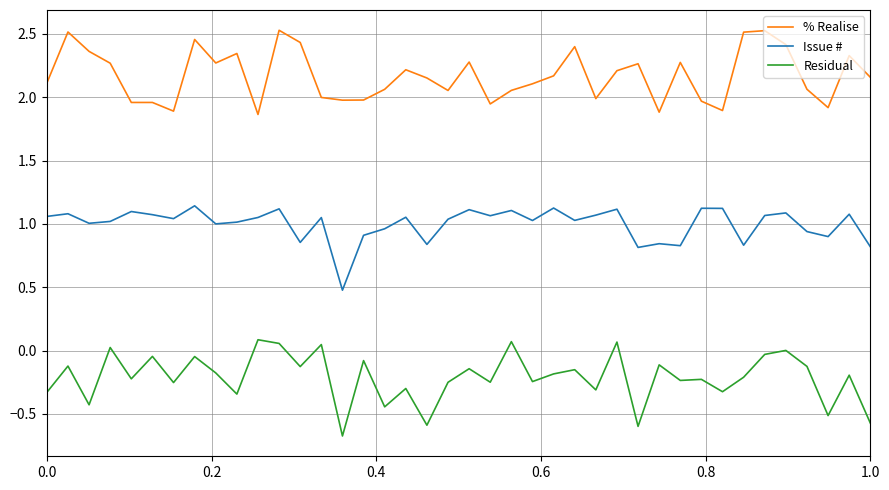

Rank the series by their average value, from lowest to highest.

Residual, Issue #, % Realise